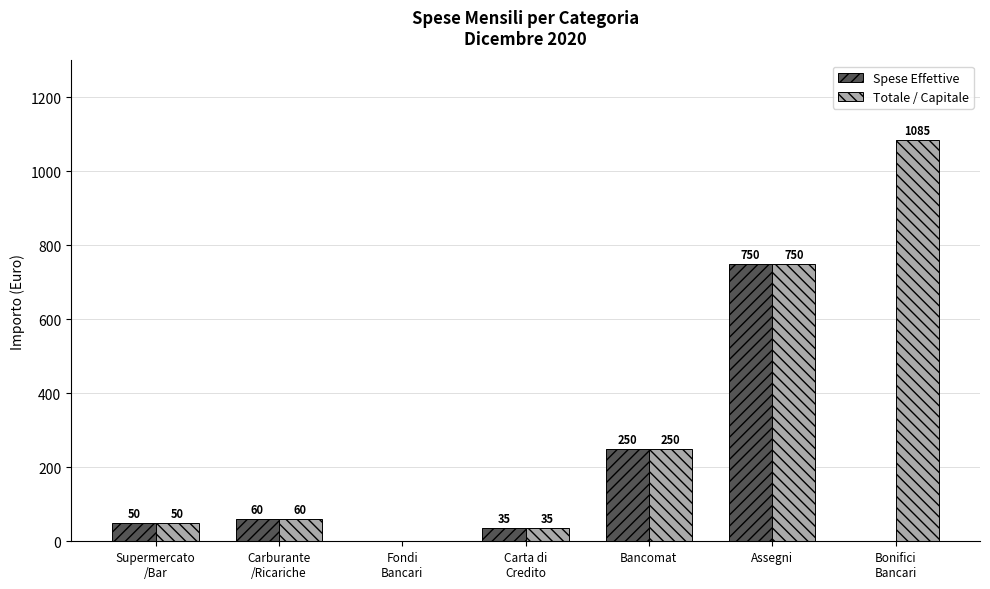

Are the bars horizontal?

No